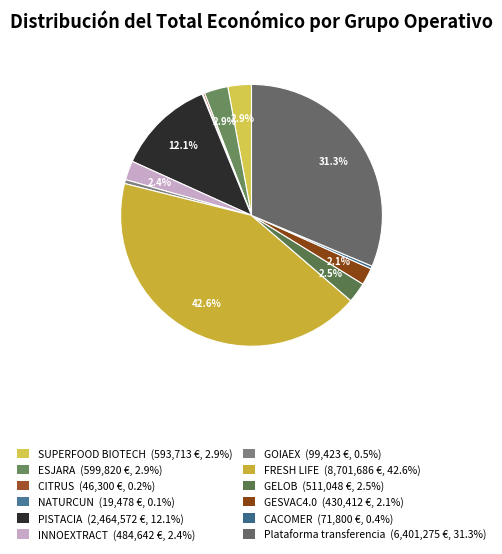

To the nearest percent, what is the difference between the INNOEXTRACT and ESJARA slice percentages?

1%